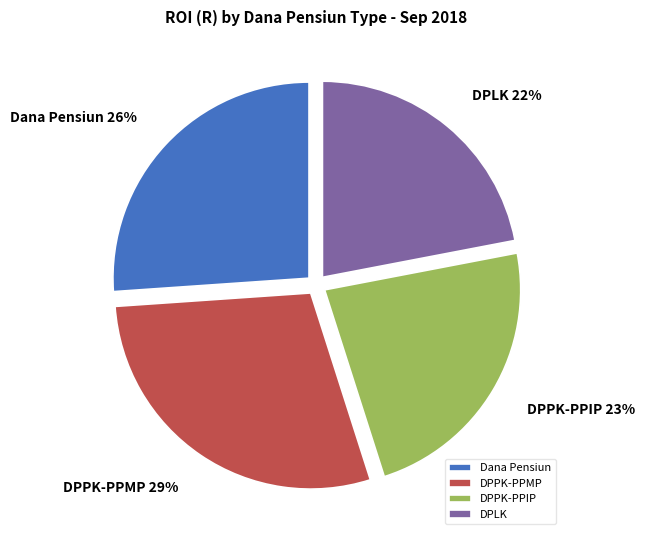

Combined, do Dana Pensiun and DPPK-PPIP account for over 50%?

No